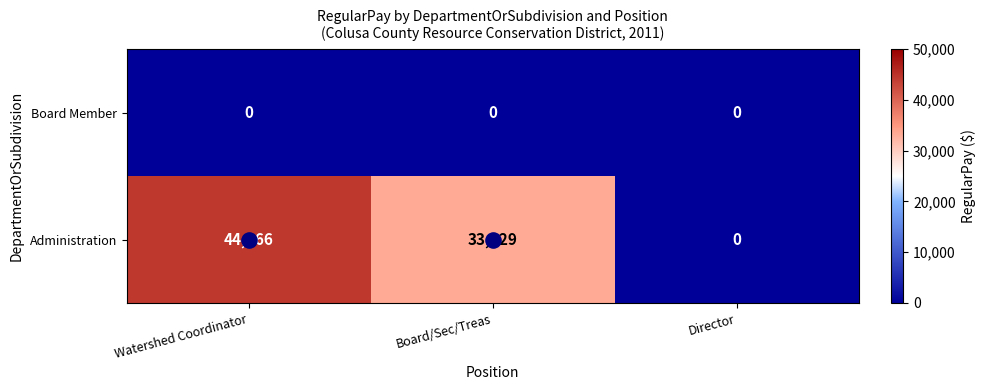

What is the spread (max minus min) of values at Board/Sec/Treas?

33229